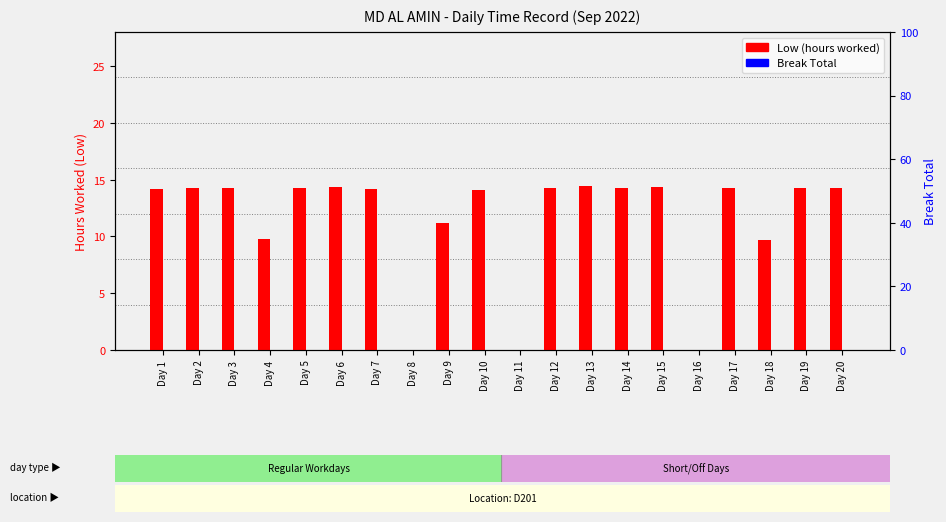

Count the number of categories in the chart.

20